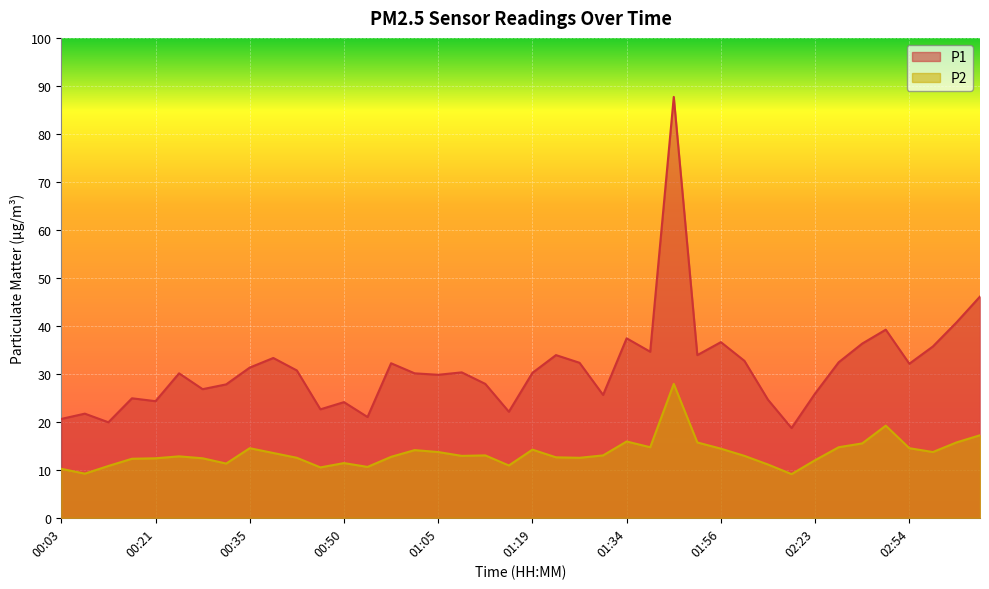

List the series in order of their overall mean, highest first.

P1, P2